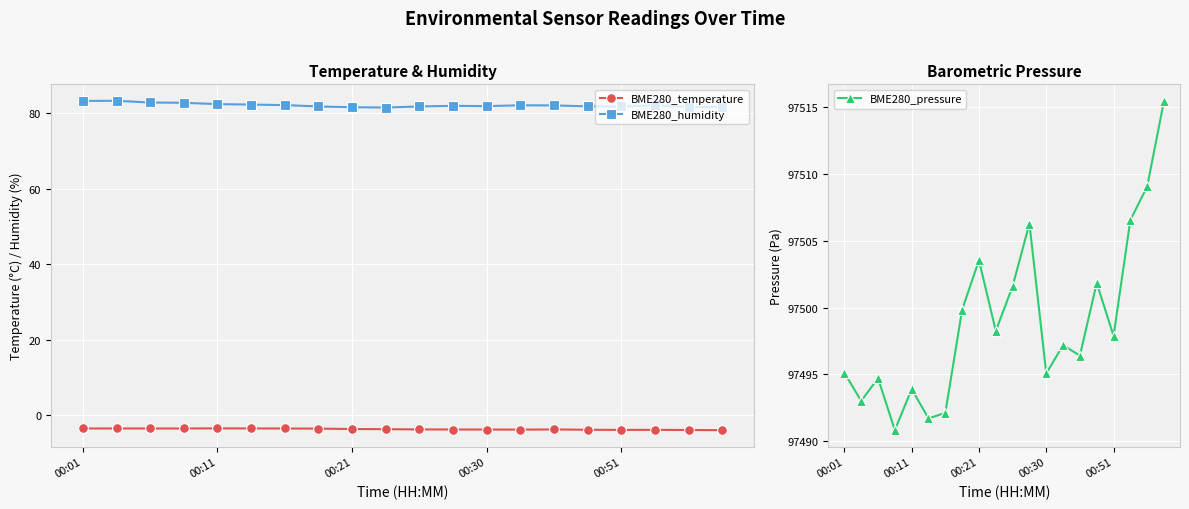

Between 18 and 6, which is larger?

6